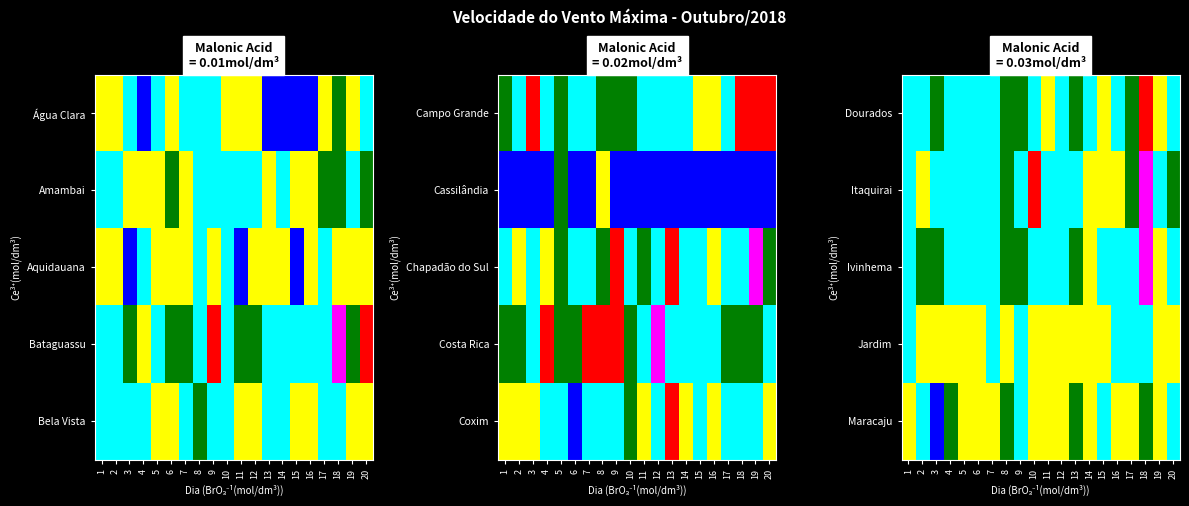

The Itaquirai series shows 25.7 at 18. True or false?

False